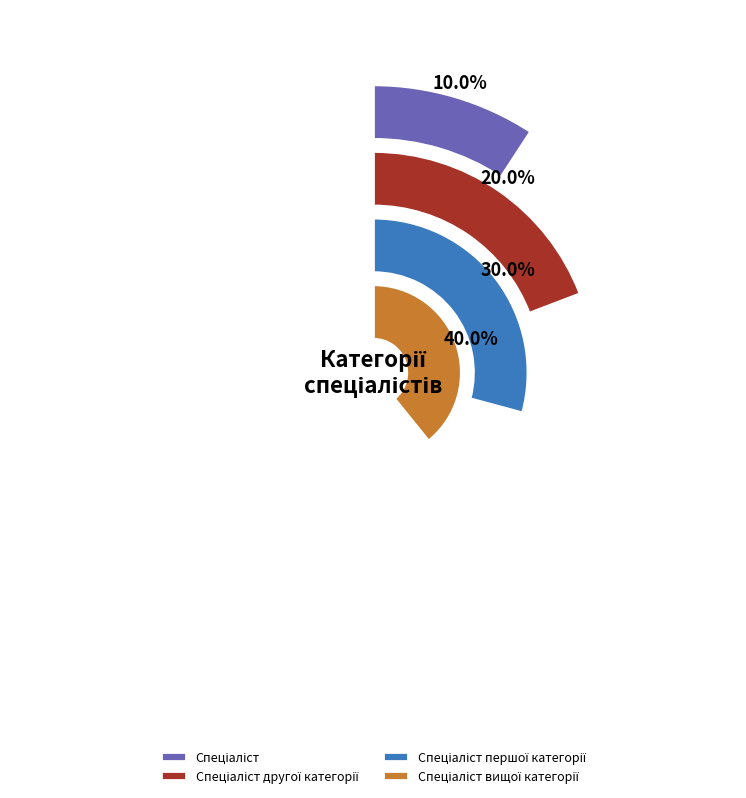

How many slices are in this pie chart?

4